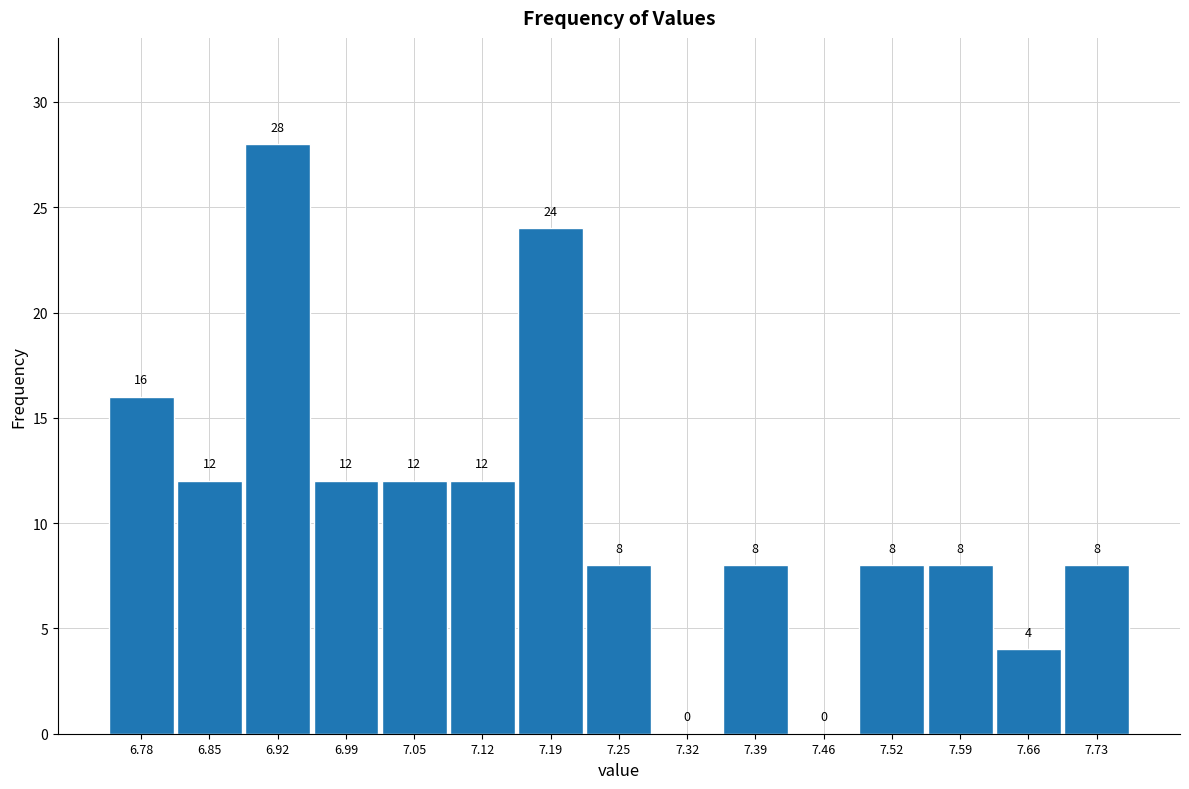

How tall is the bar that spans 6.82 to 6.88 on the x-axis? The bar edges are not printed on the chart, so give them approximately, as read against the axis.

12